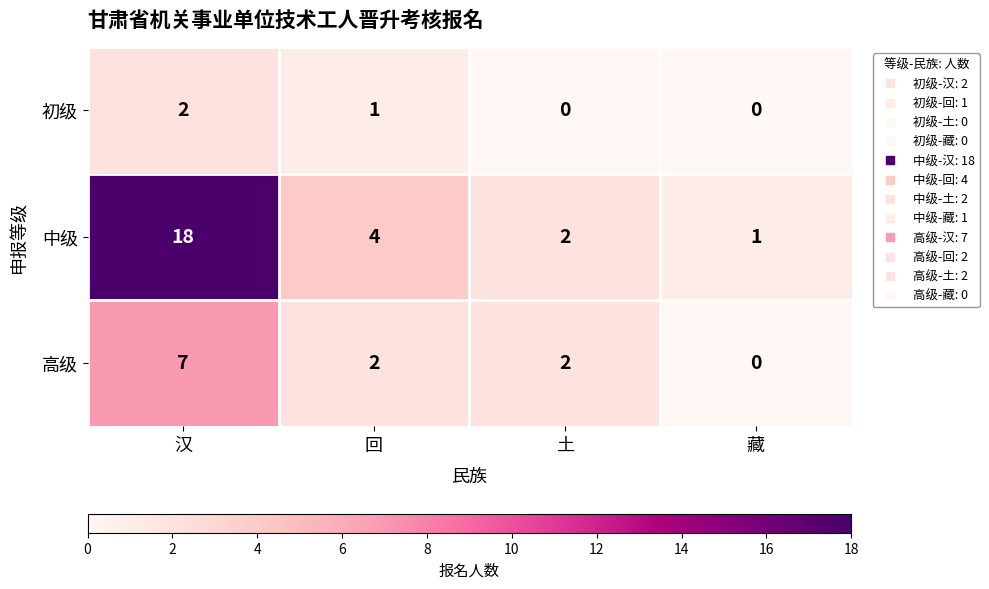

What is the difference between the maximum and second lowest values in the 中级 series?

16